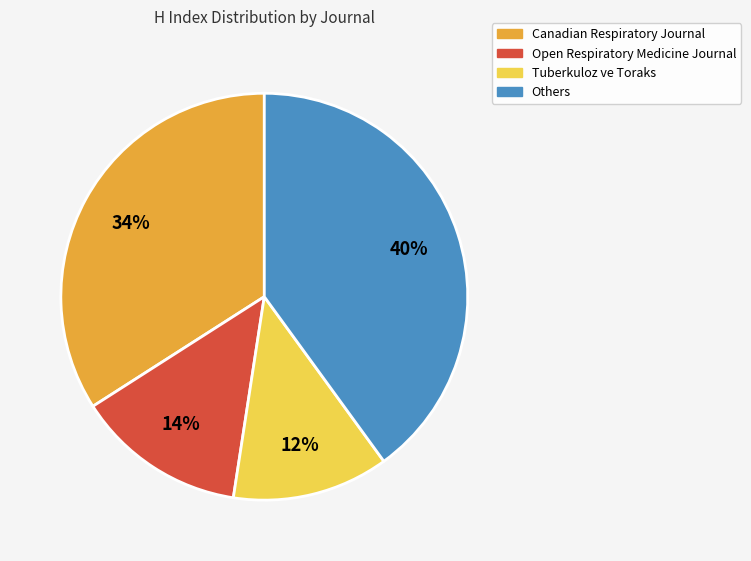

How many segments does this pie chart have?

4